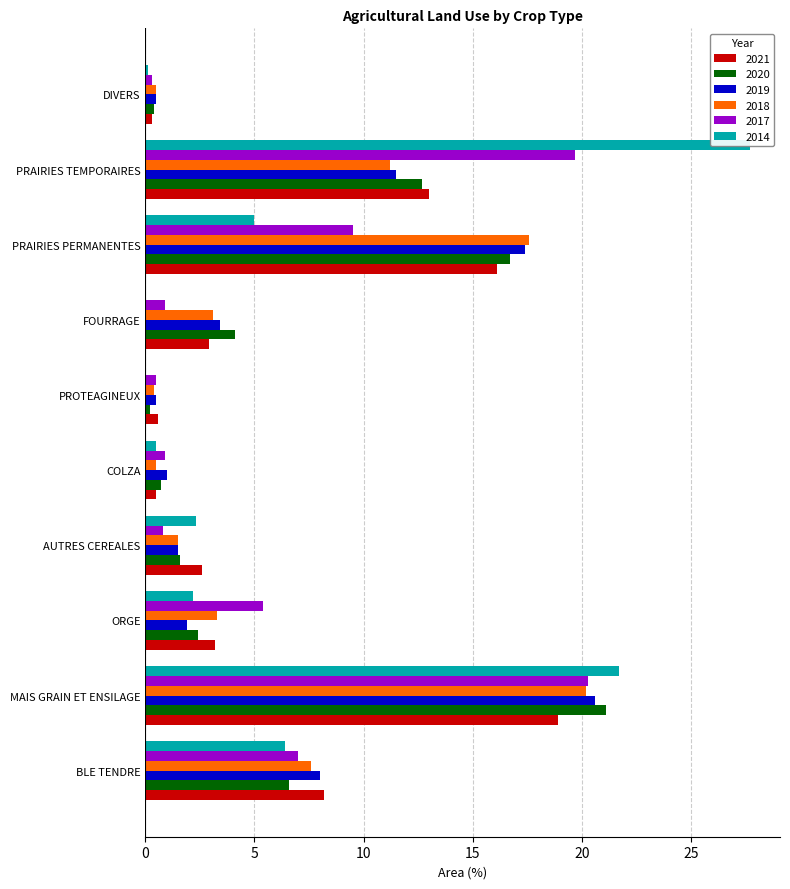

How many series are shown in this chart?

6